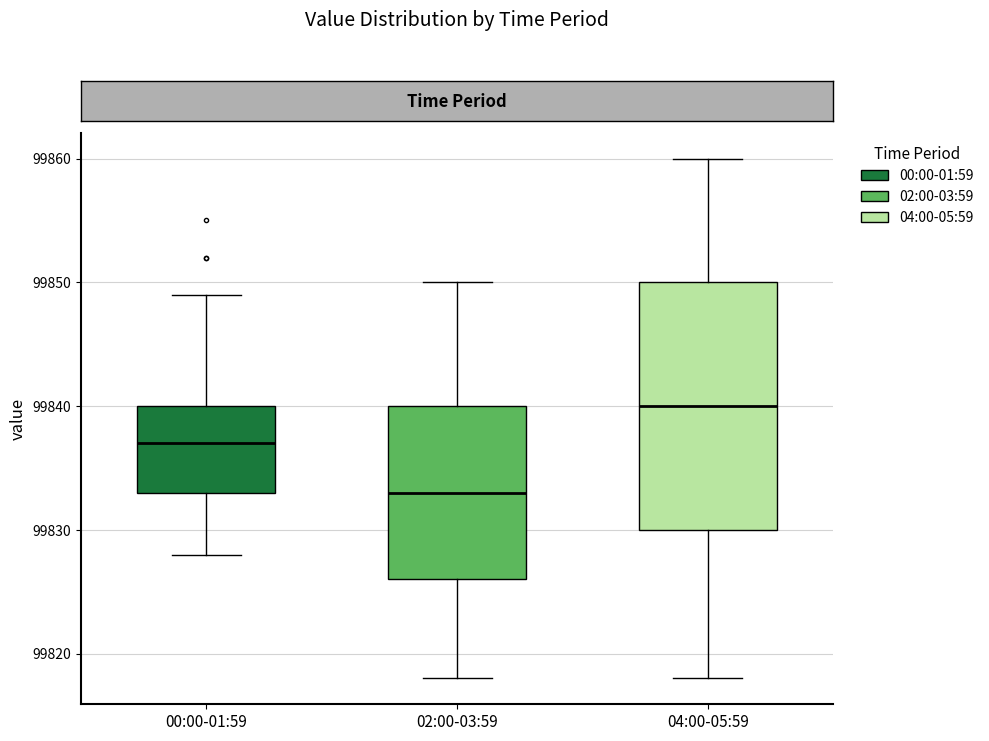

Where does the median line of the box for 04:00-05:59 sit on the y-axis? The values are not printed on the chart, so give them approximately, as read against the axis.

99840